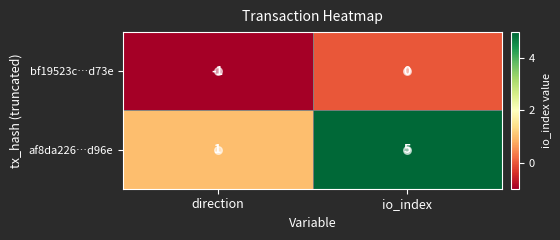

At which category does the chart reach its minimum across all series?

direction